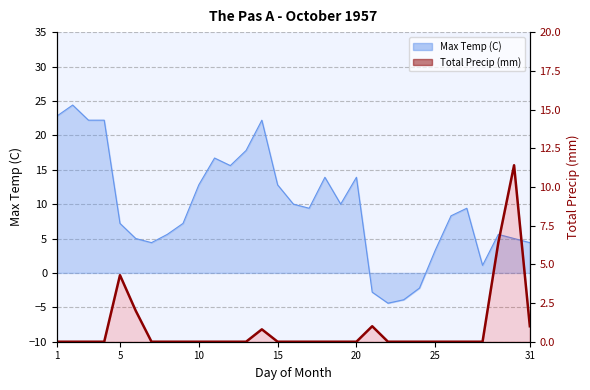

Is it true that the value at 15 is 3.6?

False